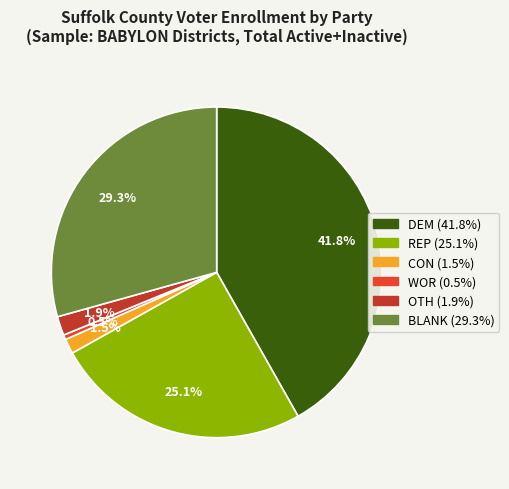

What percentage is the DEM slice, to the nearest percent?

42%